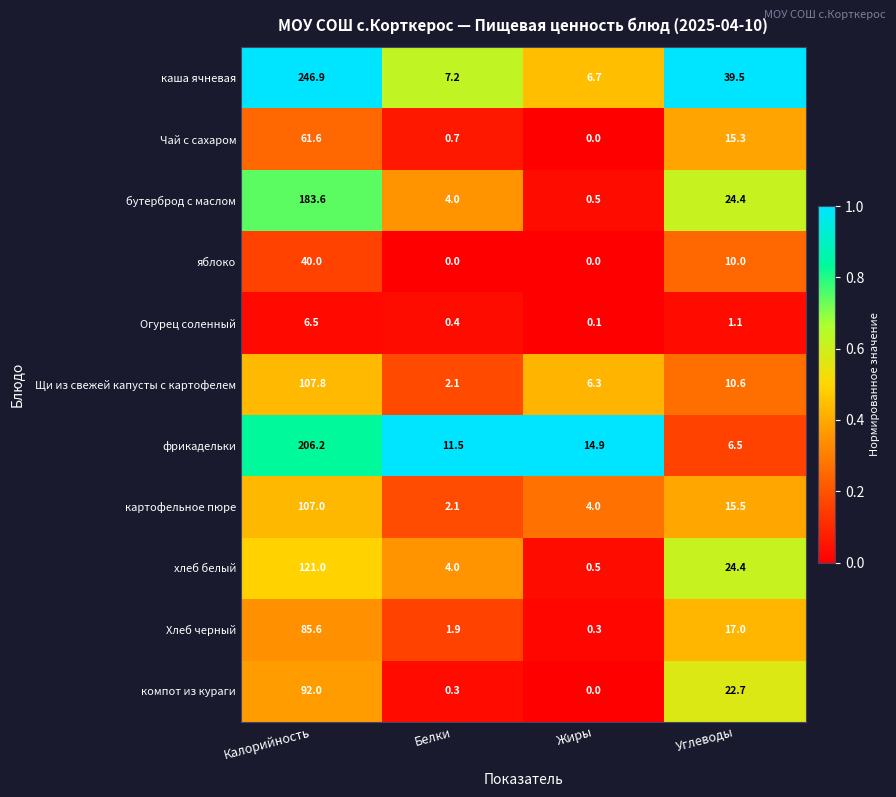

How many values in the Щи из свежей капусты с картофелем series exceed 10?

2